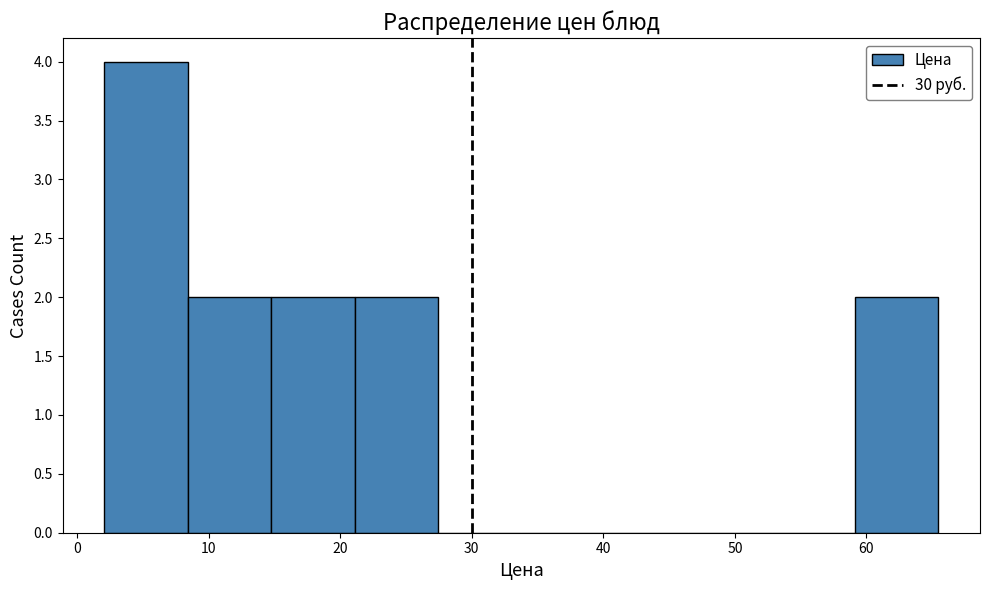

Reading left to right, list every bar in this chart as the range it spans on the x-axis followed by its height. Neither the bar edges nor the heights are printed on the chart, so give them approximately, as read against the axes.

2 to 8: 4
8 to 15: 2
15 to 21: 2
21 to 27: 2
27 to 34: 0
34 to 40: 0
40 to 46: 0
46 to 53: 0
53 to 59: 0
59 to 65: 2